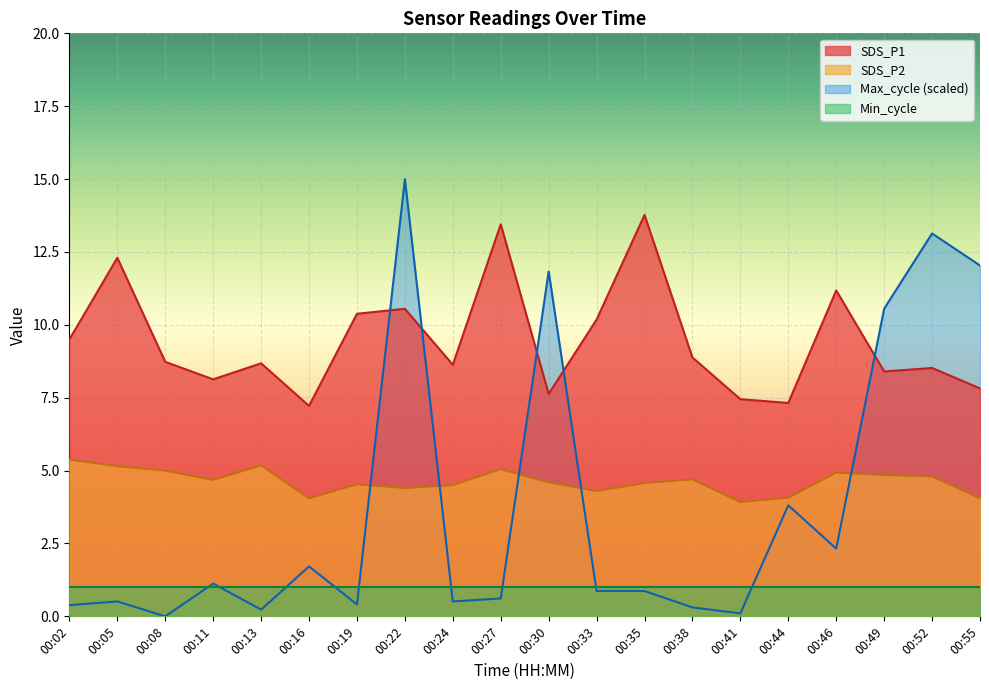

True or false: SDS_P2 has a value of 7.9 at 00:13.

False